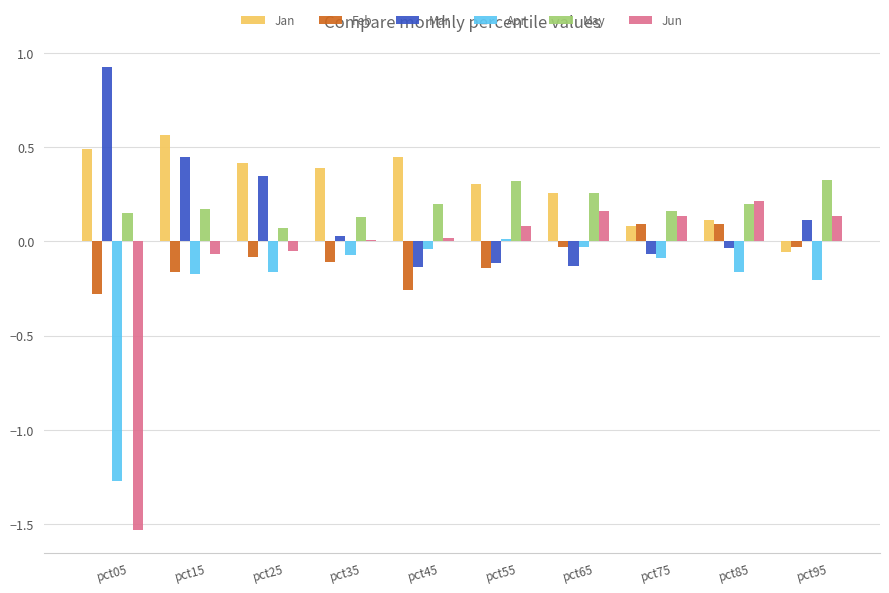

What is the sum of all Feb values?

-0.9